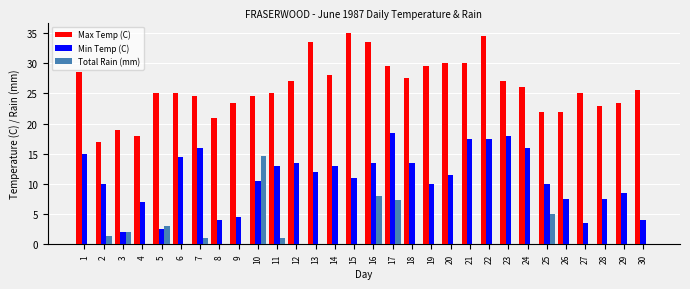

What is the sum of all Min Temp (C) values?

325.5